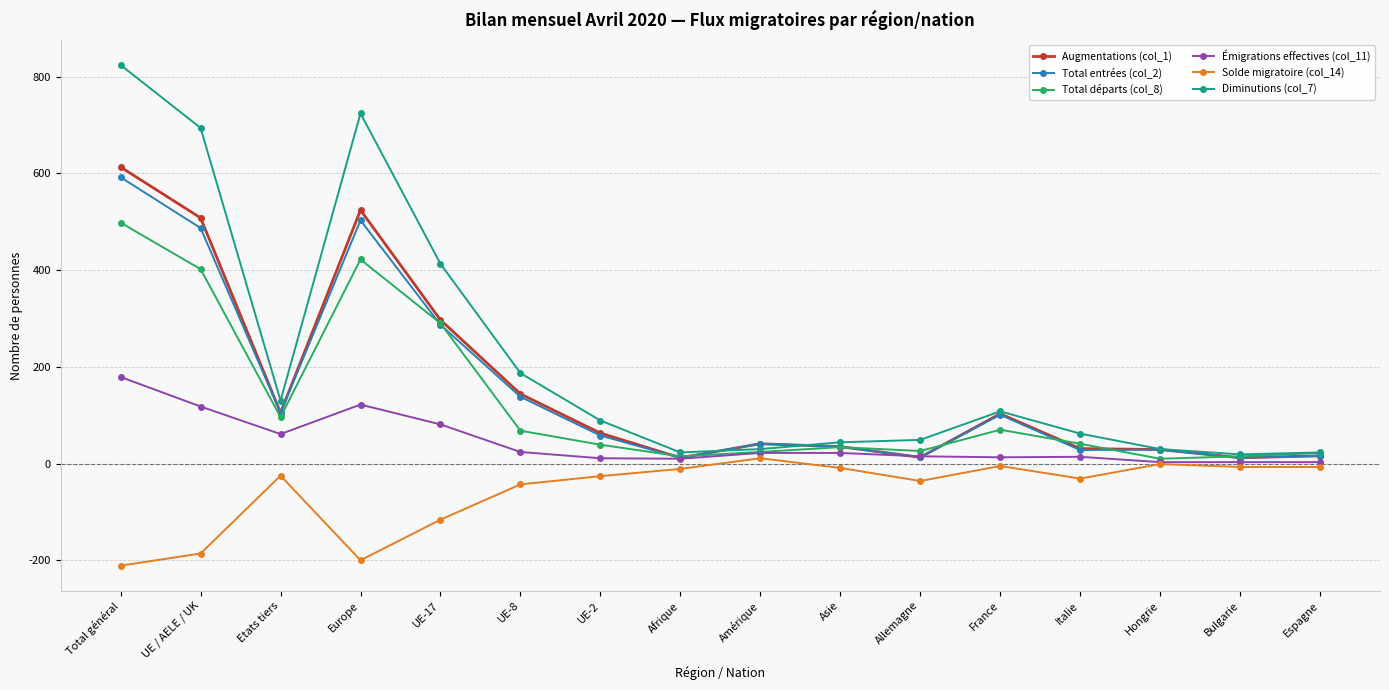

What value does the Total entrées (col_2) series have at UE-17, to the nearest 50?

300